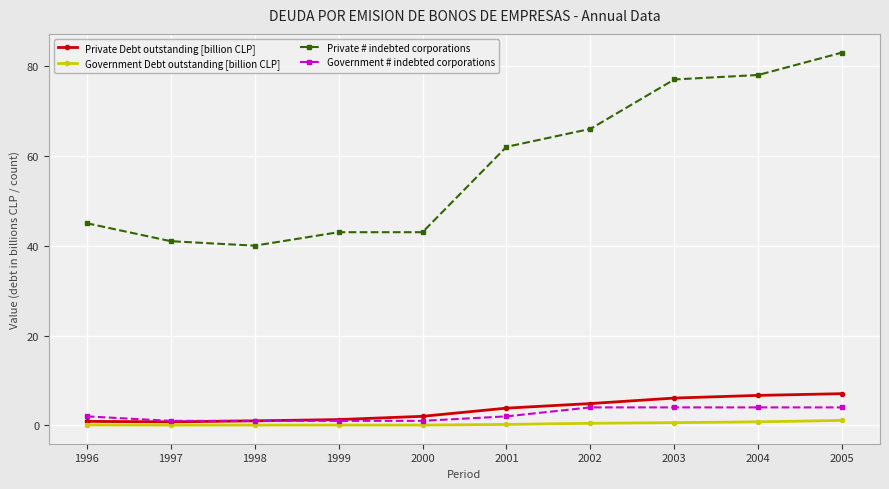

Count the number of categories in the chart.

10